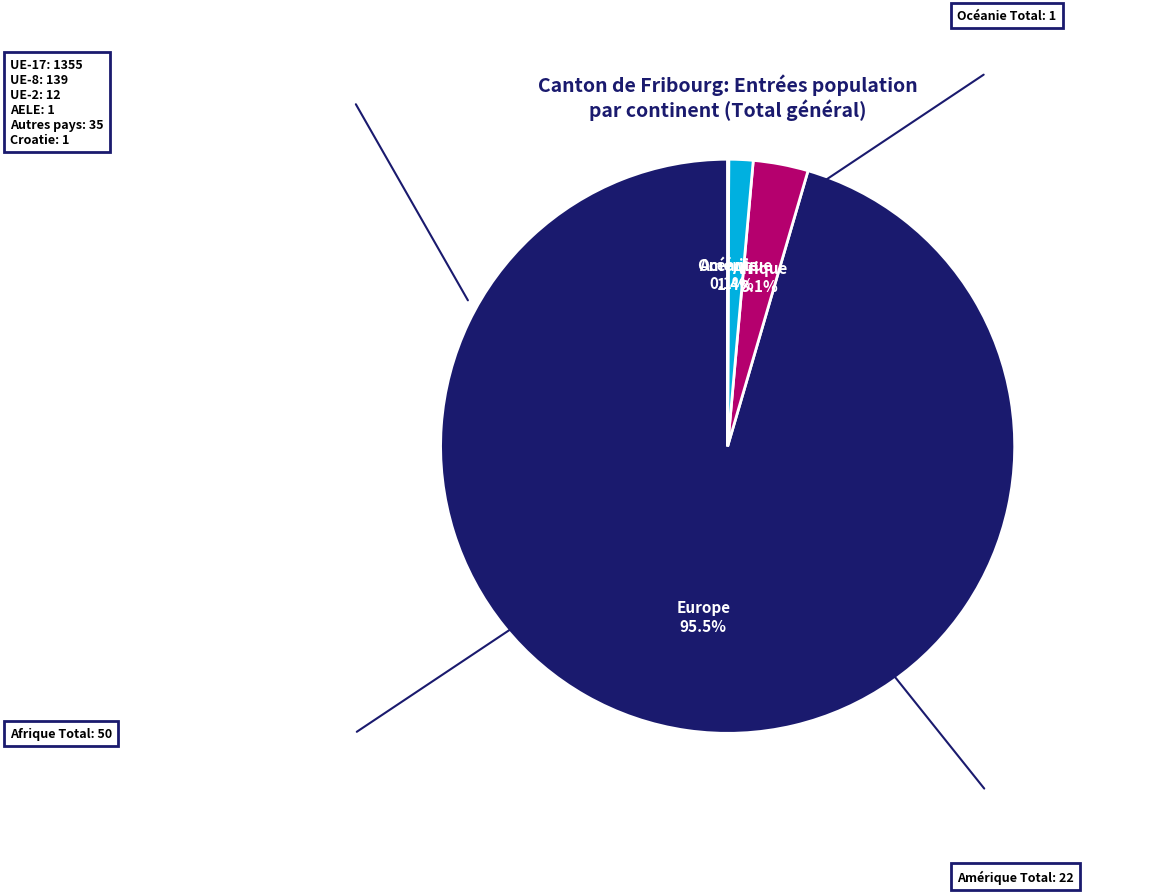

Is there a majority slice in this chart?

Yes